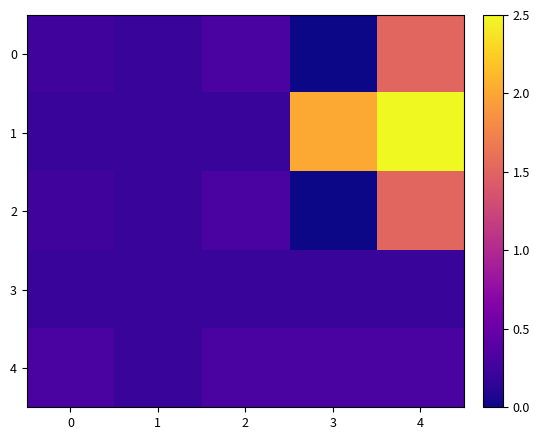

What is the total value across all series at 0?

1.2